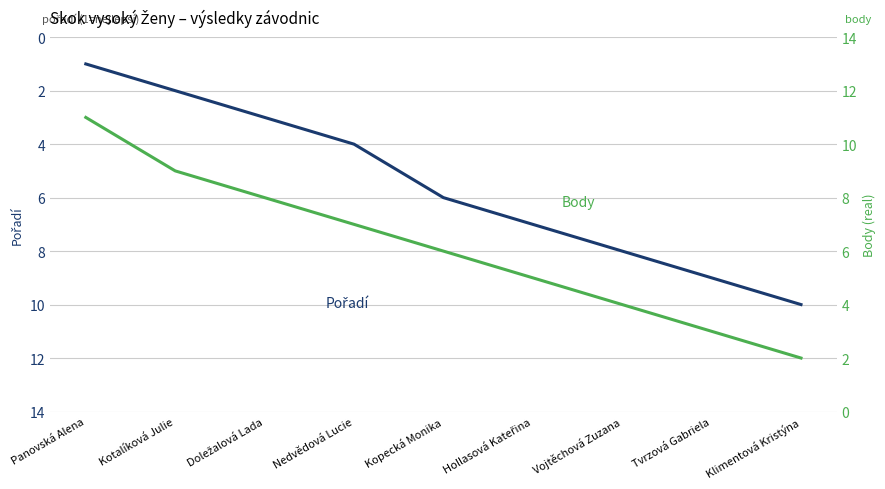

List the labels in order of Body value, largest first.

Panovská Alena, Kotalíková Julie, Doležalová Lada, Nedvědová Lucie, Kopecká Monika, Hollasová Kateřina, Vojtěchová Zuzana, Tvrzová Gabriela, Klimentová Kristýna